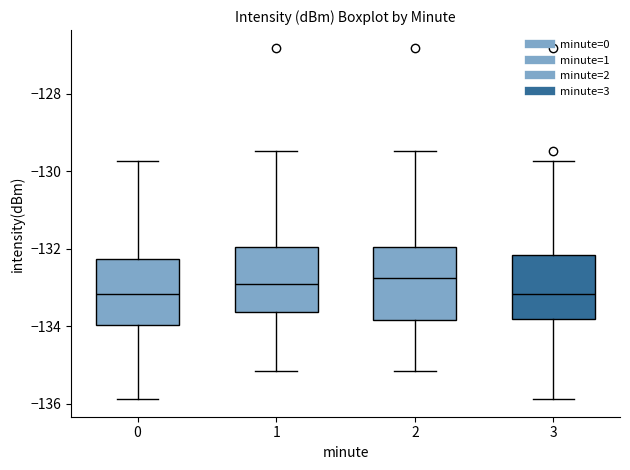

Reading left to right, transcribe this box plot: for each box, give where its median line is, the range the box spans, and where its two whiskers end, as read against the y-axis. The values are not printed on the chart, so give them approximately, as read against the axis.

0: median -133.2, box -134.0 to -132.2, whiskers -135.8 to -129.8
1: median -133.0, box -133.6 to -132.0, whiskers -135.2 to -129.4
2: median -132.8, box -133.8 to -132.0, whiskers -135.2 to -129.4
3: median -133.2, box -133.8 to -132.2, whiskers -135.8 to -129.8